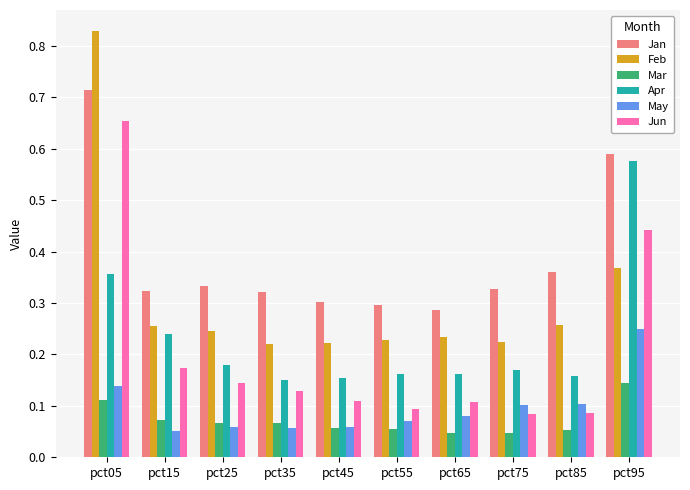

True or false: Jan has a value of 0.6 at pct75.

False